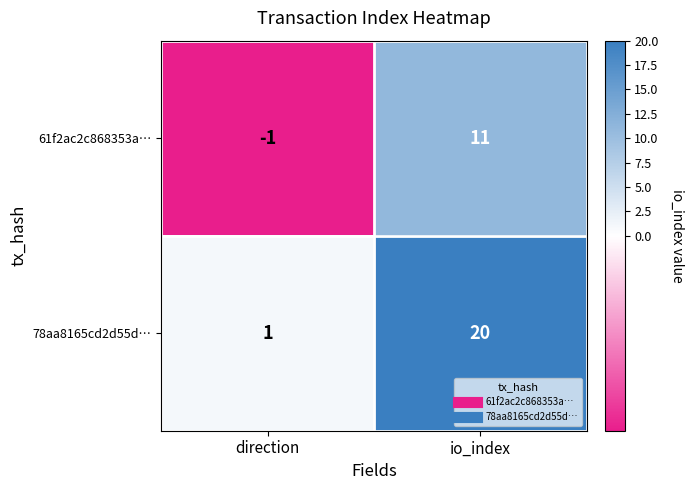

What is the difference between the 78aa8165cd2d55d… values at io_index and direction?

19